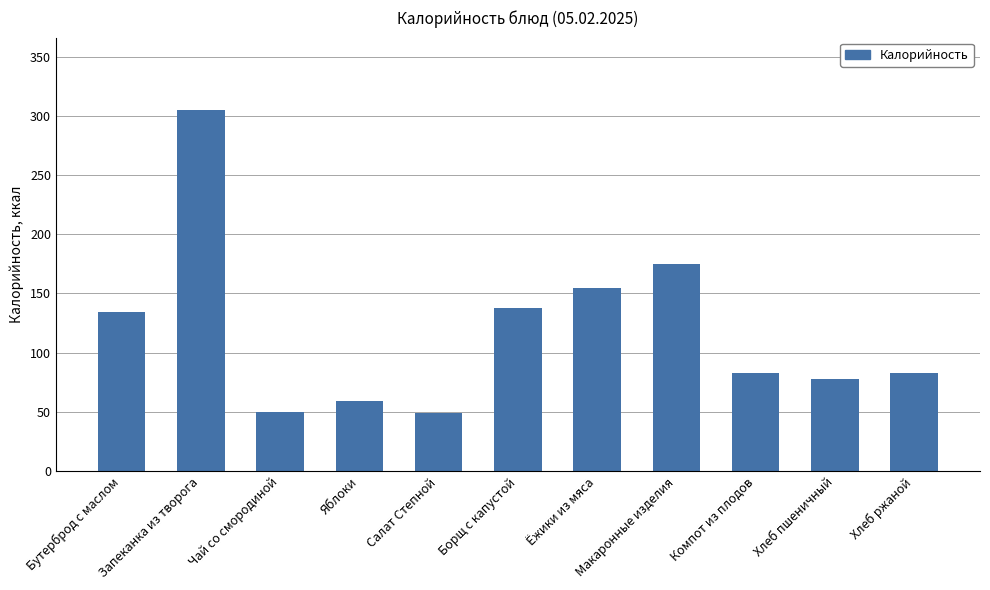

What is the difference between the values at Салат Степной and Бутерброд с маслом?

85